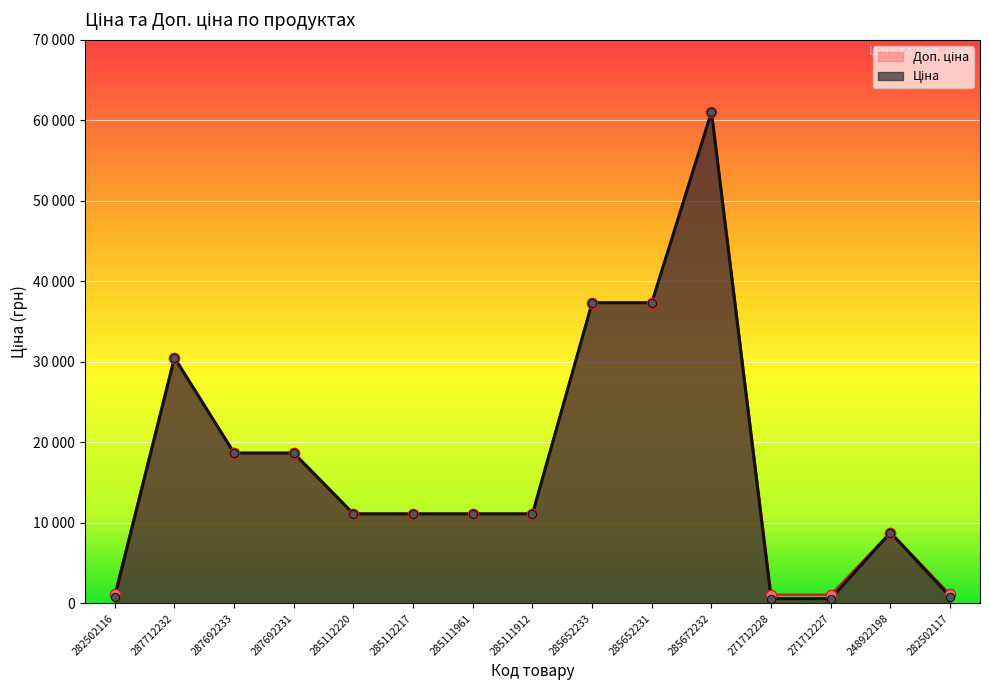

Is the value of Ціна at 287692231 greater than the value of Доп. ціна at 285111961?

Yes